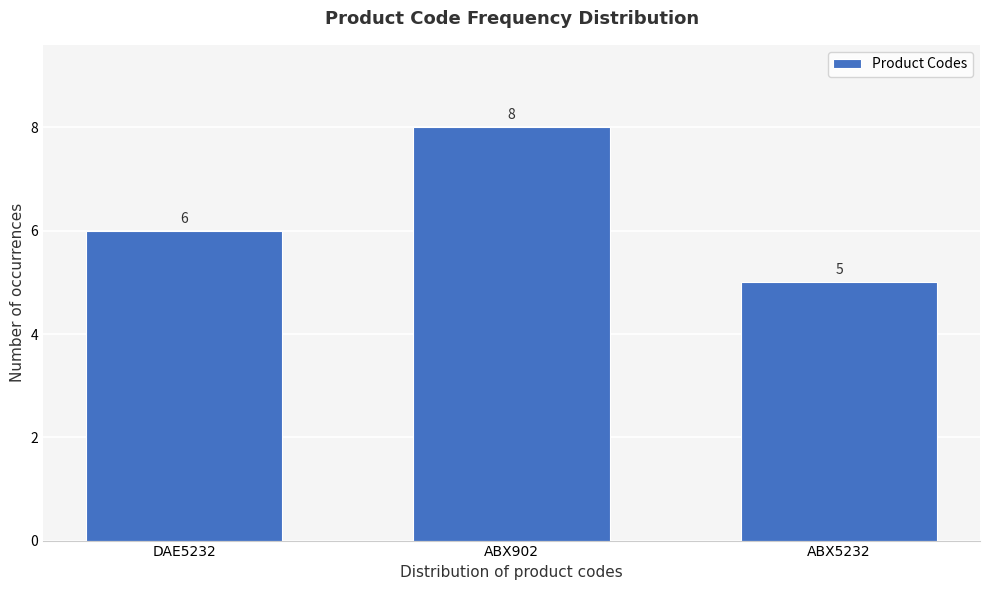

Reading left to right, extract all data points from this chart.

6	8	5